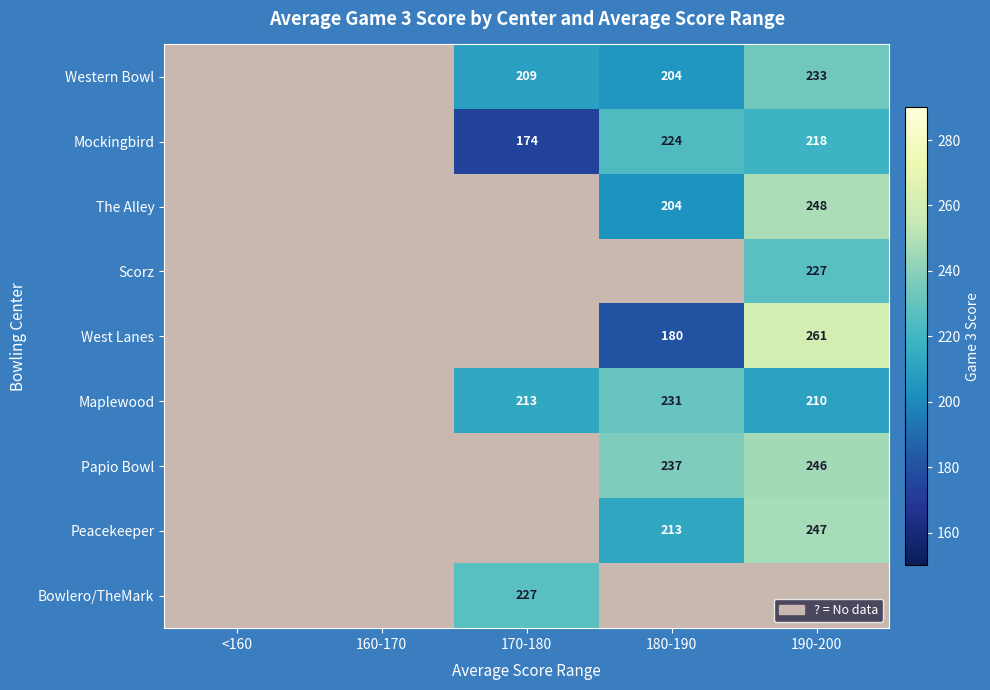

How many categories are shown in the chart?

5